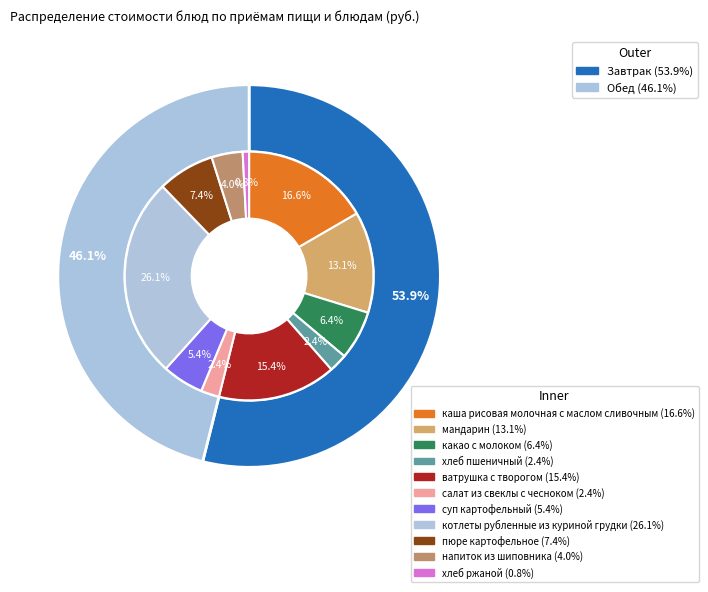

Which slice is the largest?

котлеты рубленные из куриной грудки